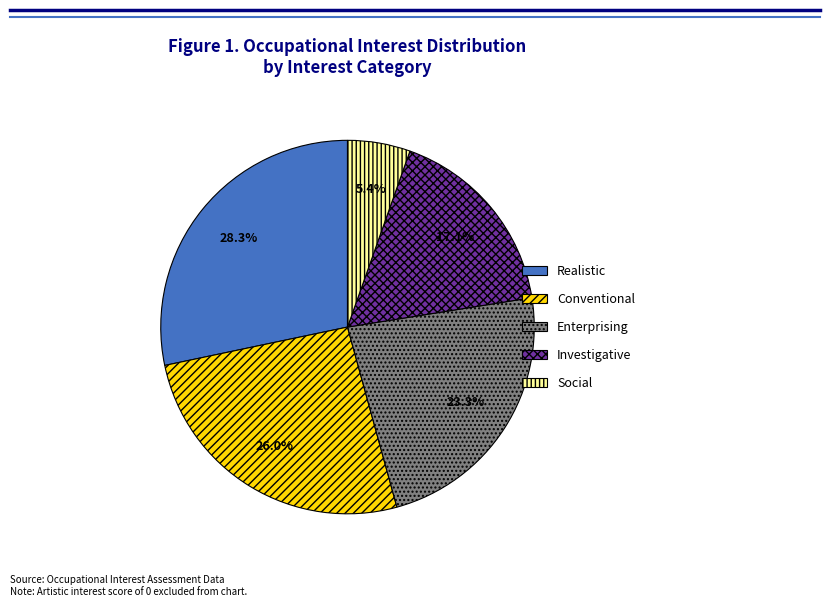

To the nearest percent, what is the difference between the largest and smallest slice percentages?

23%